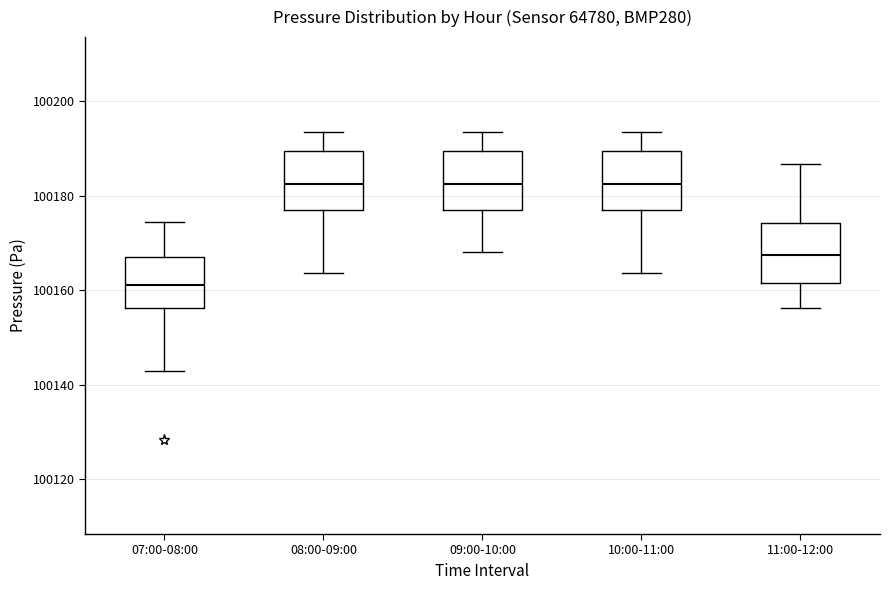

Reading left to right, read every box against the y-axis: the position of its median line, the range the box covers, and the ends of its whiskers. The values are not printed on the chart, so give them approximately, as read against the axis.

07:00-08:00: median 100162, box 100156 to 100168, whiskers 100142 to 100174
08:00-09:00: median 100182, box 100178 to 100190, whiskers 100164 to 100194
09:00-10:00: median 100182, box 100178 to 100190, whiskers 100168 to 100194
10:00-11:00: median 100182, box 100178 to 100190, whiskers 100164 to 100194
11:00-12:00: median 100168, box 100162 to 100174, whiskers 100156 to 100186